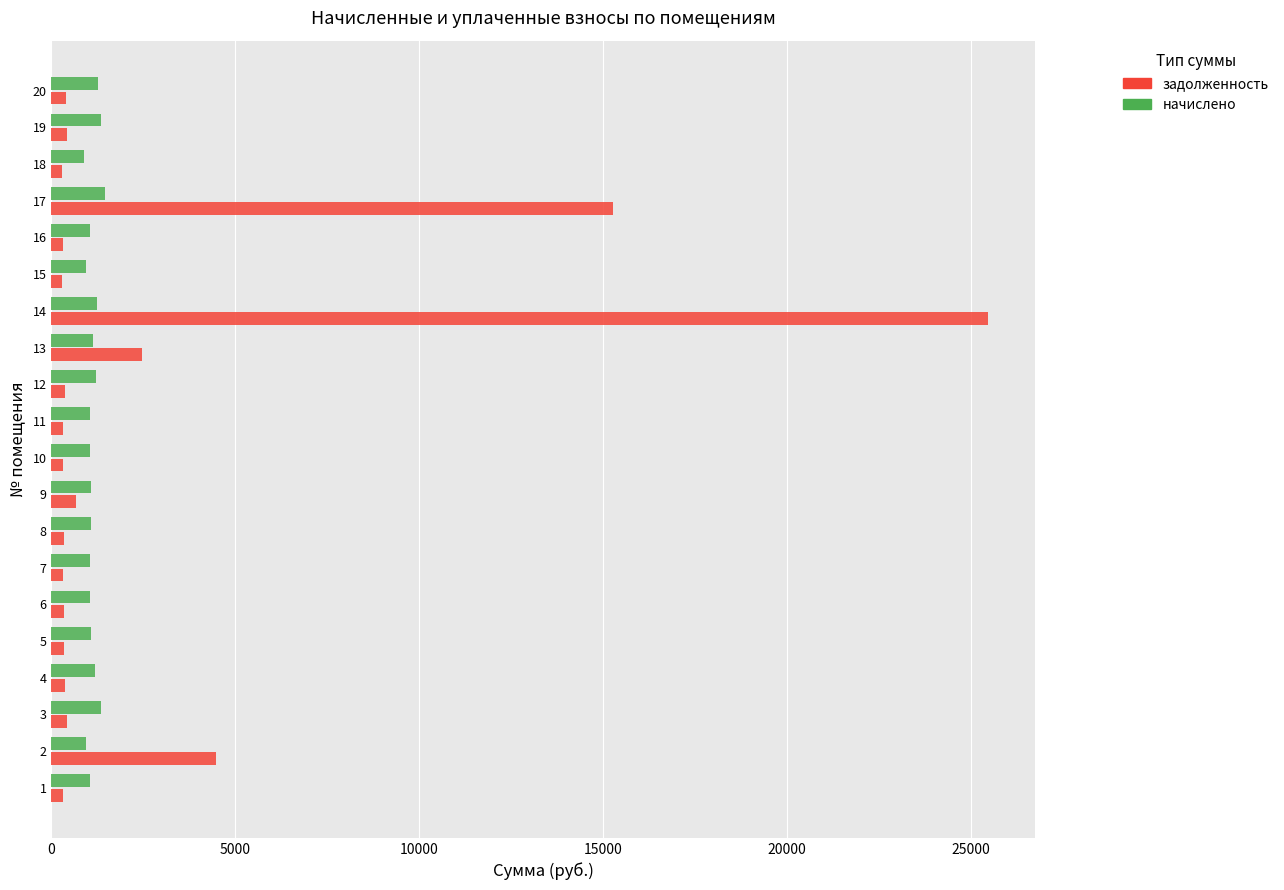

What is the difference between the maximum and minimum values in the начислено series?

547.2